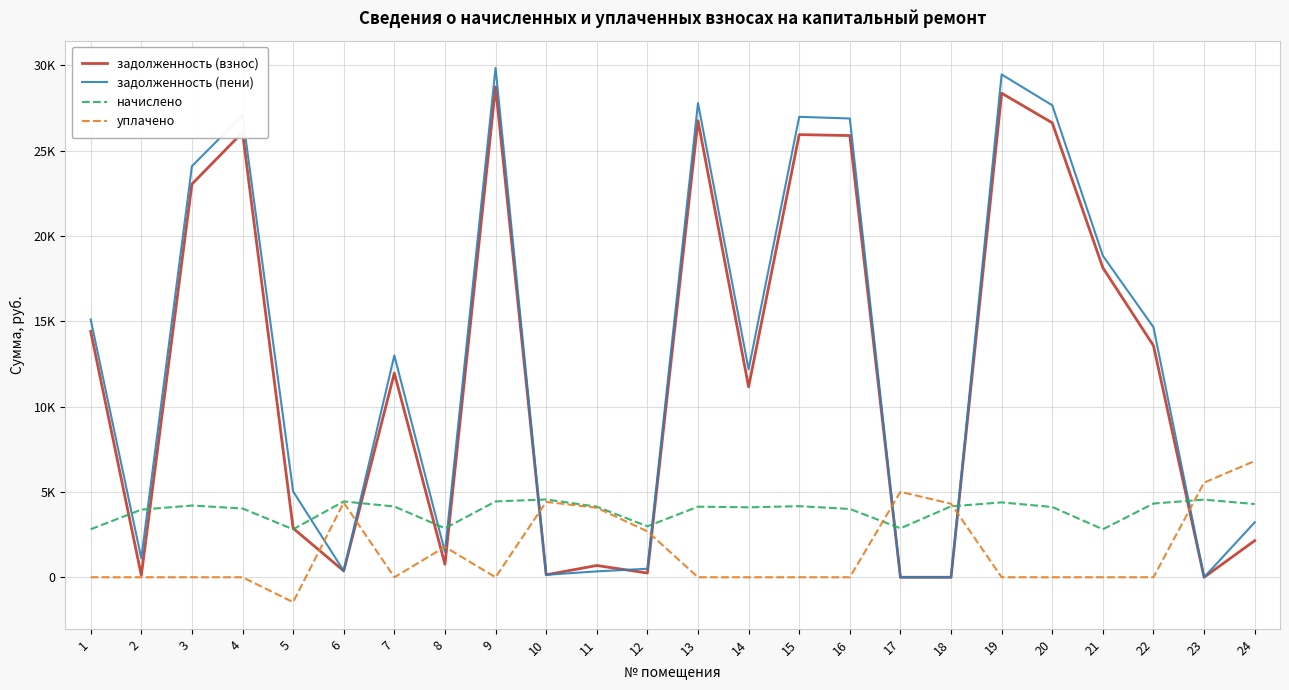

At which category does задолженность (пени) reach its first local valley?

2